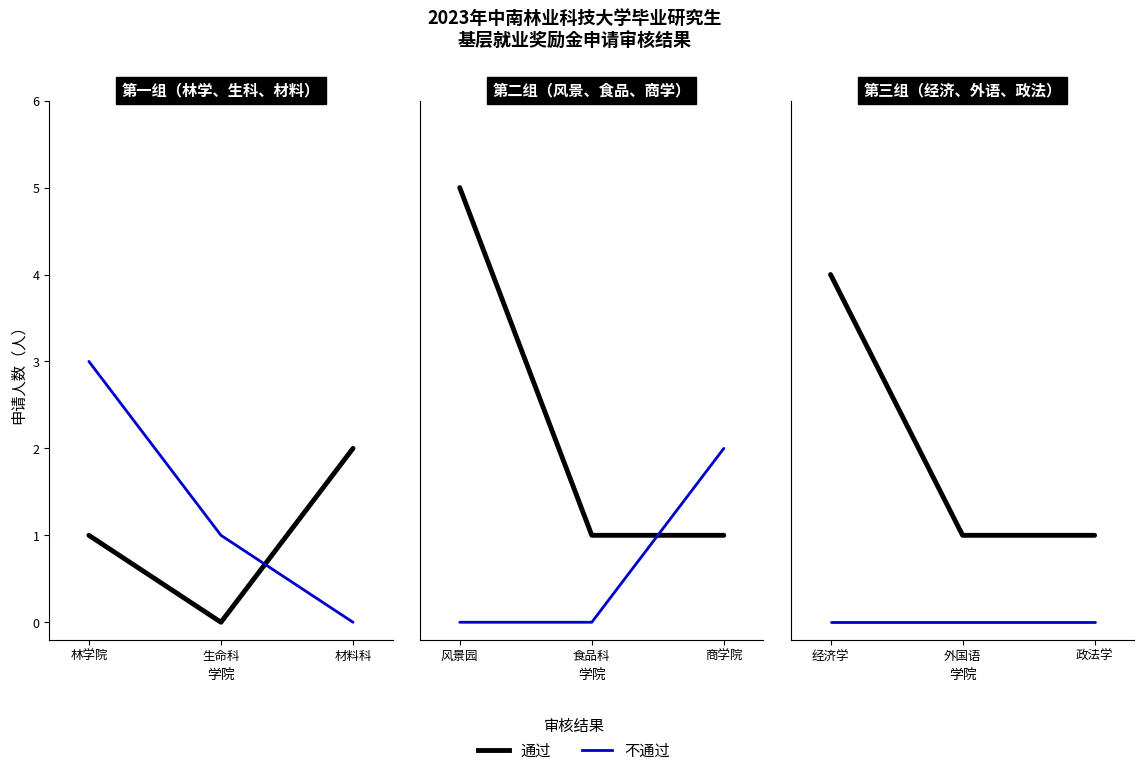

Is the value of 不通过 at 生命科 greater than the value of 通过 at 生命科?

Yes